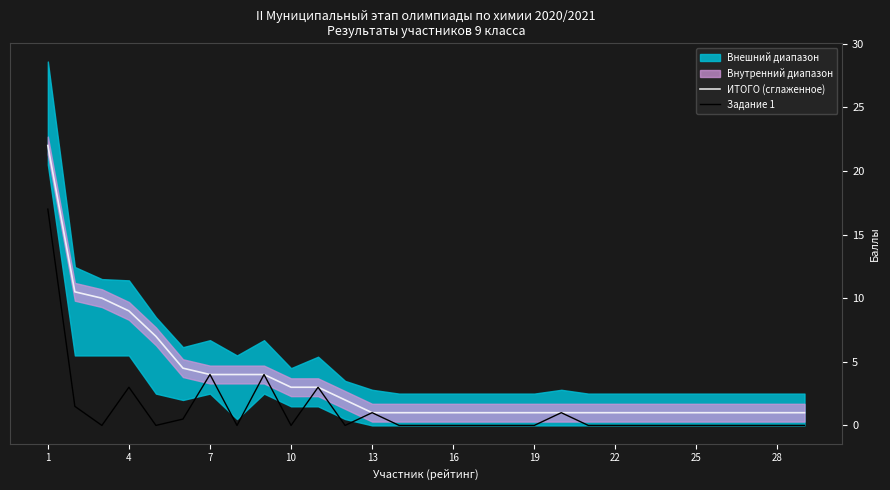

The ИТОГО (сглаженное) series shows 5.3 at 4. True or false?

False